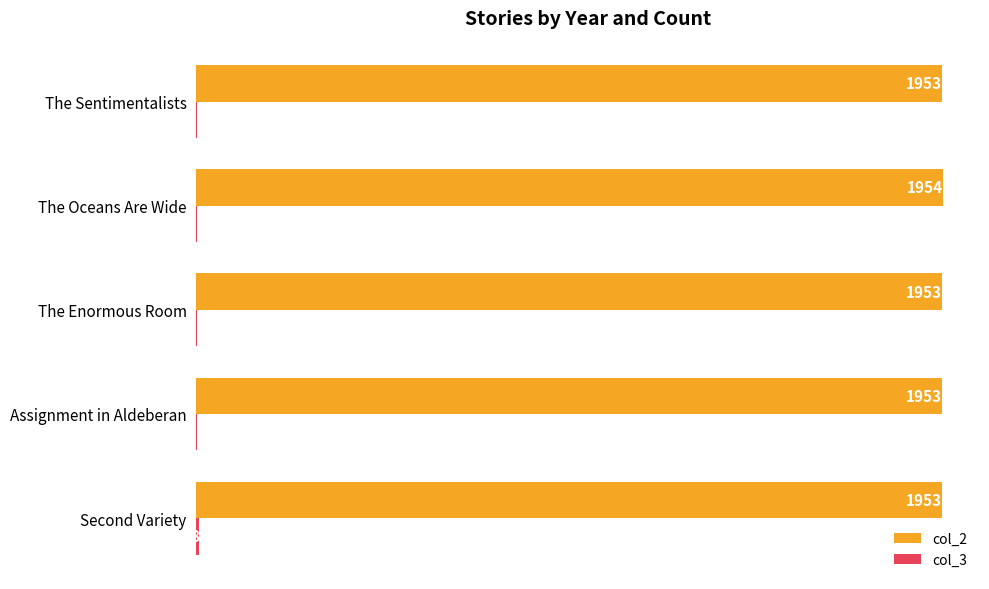

What is the highest value of the col_2 series?

1954